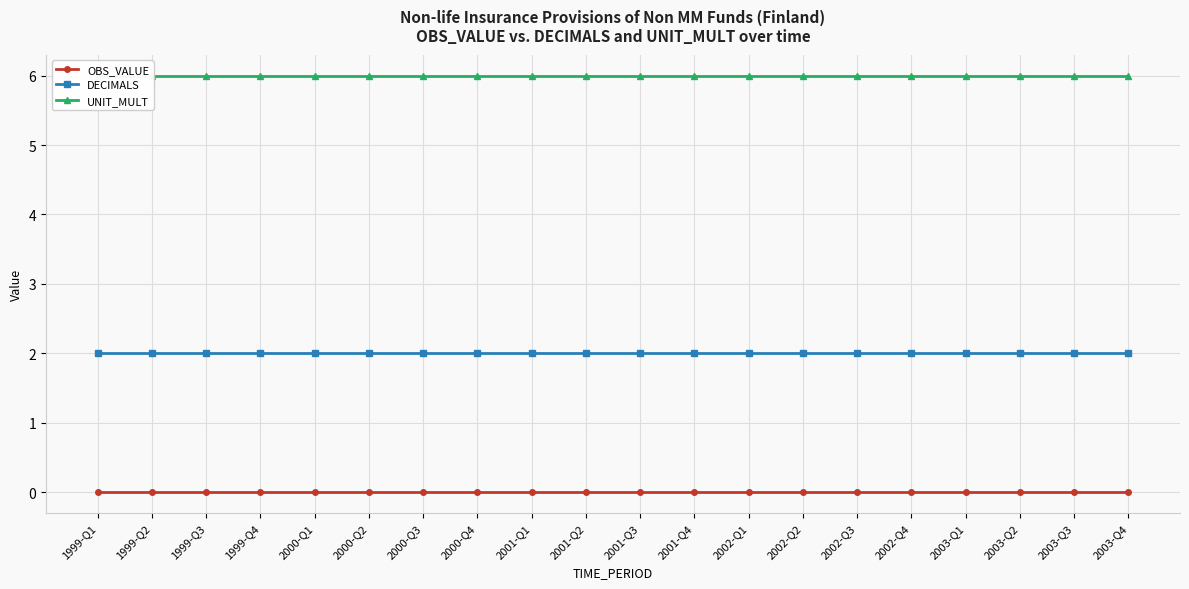

Reading left to right, transcribe all the data shown in this chart.

OBS_VALUE: 1999-Q1=0	1999-Q2=0	1999-Q3=0	1999-Q4=0	2000-Q1=0	2000-Q2=0	2000-Q3=0	2000-Q4=0	2001-Q1=0	2001-Q2=0	2001-Q3=0	2001-Q4=0	2002-Q1=0	2002-Q2=0	2002-Q3=0	2002-Q4=0	2003-Q1=0	2003-Q2=0	2003-Q3=0	2003-Q4=0
DECIMALS: 1999-Q1=2	1999-Q2=2	1999-Q3=2	1999-Q4=2	2000-Q1=2	2000-Q2=2	2000-Q3=2	2000-Q4=2	2001-Q1=2	2001-Q2=2	2001-Q3=2	2001-Q4=2	2002-Q1=2	2002-Q2=2	2002-Q3=2	2002-Q4=2	2003-Q1=2	2003-Q2=2	2003-Q3=2	2003-Q4=2
UNIT_MULT: 1999-Q1=6	1999-Q2=6	1999-Q3=6	1999-Q4=6	2000-Q1=6	2000-Q2=6	2000-Q3=6	2000-Q4=6	2001-Q1=6	2001-Q2=6	2001-Q3=6	2001-Q4=6	2002-Q1=6	2002-Q2=6	2002-Q3=6	2002-Q4=6	2003-Q1=6	2003-Q2=6	2003-Q3=6	2003-Q4=6